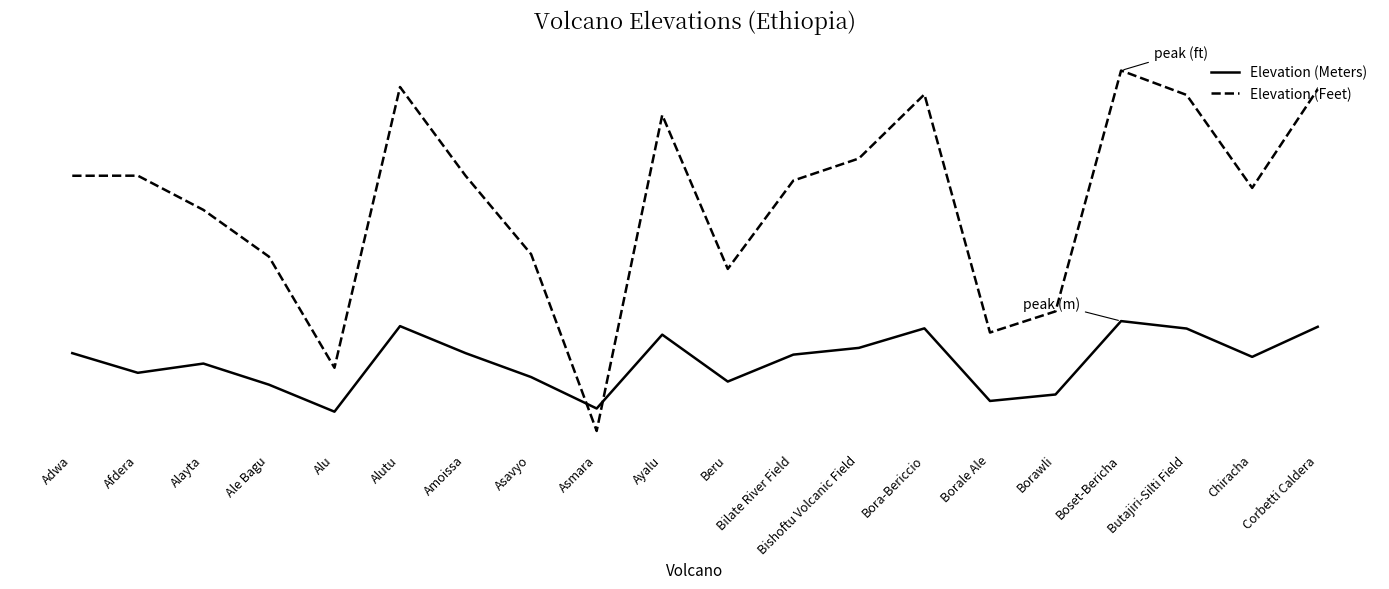

What position from the right is Asavyo?

13